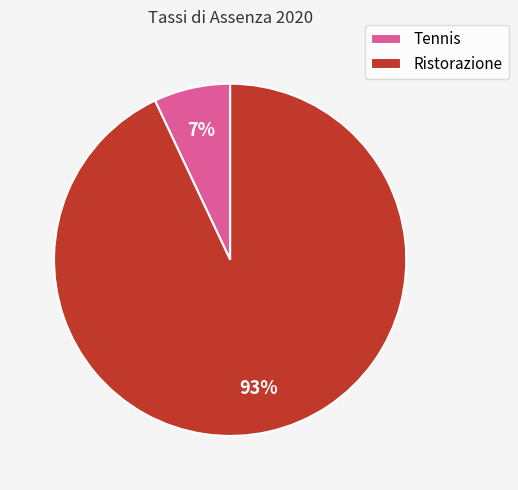

Which category has the smallest portion of the pie?

Tennis